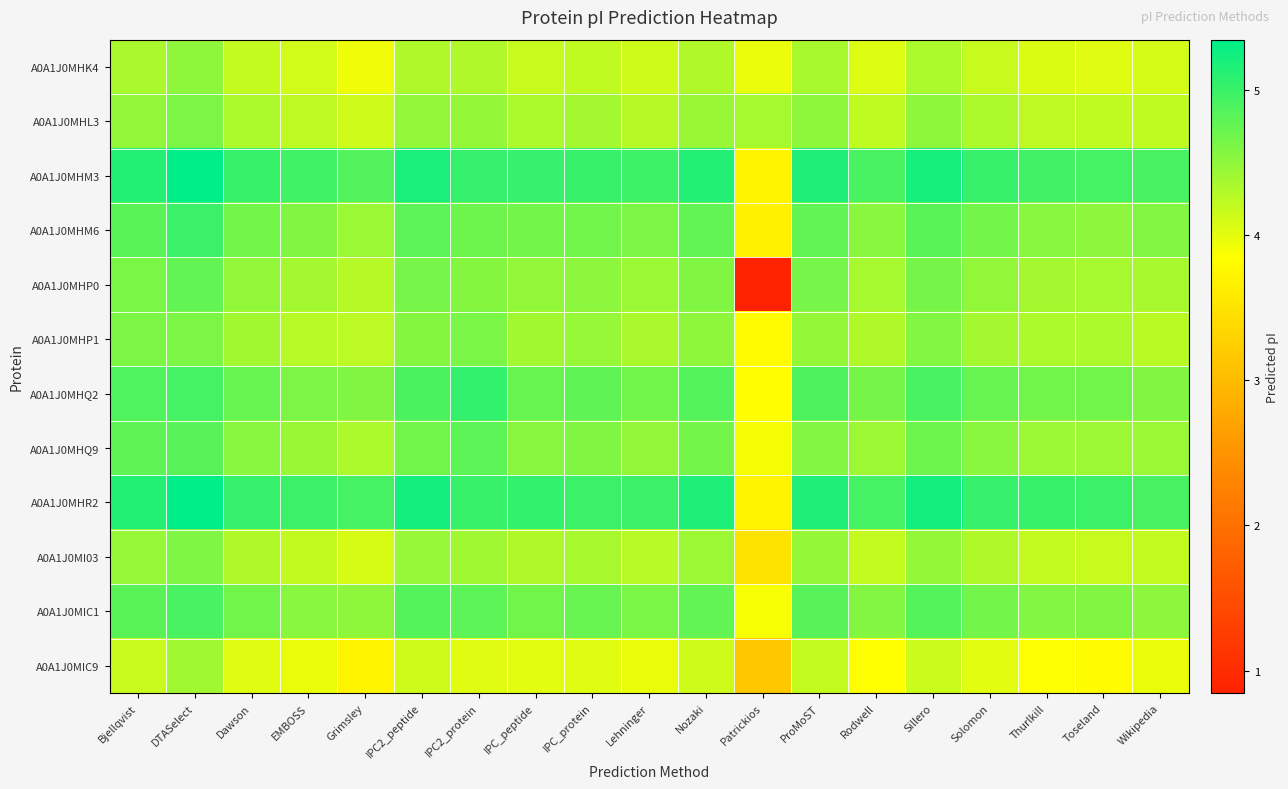

Rank the series by their maximum value, from lowest to highest.

A0A1J0MIC9, A0A1J0MHK4, A0A1J0MI03, A0A1J0MHL3, A0A1J0MHP1, A0A1J0MHP0, A0A1J0MHQ9, A0A1J0MIC1, A0A1J0MHM6, A0A1J0MHQ2, A0A1J0MHM3, A0A1J0MHR2